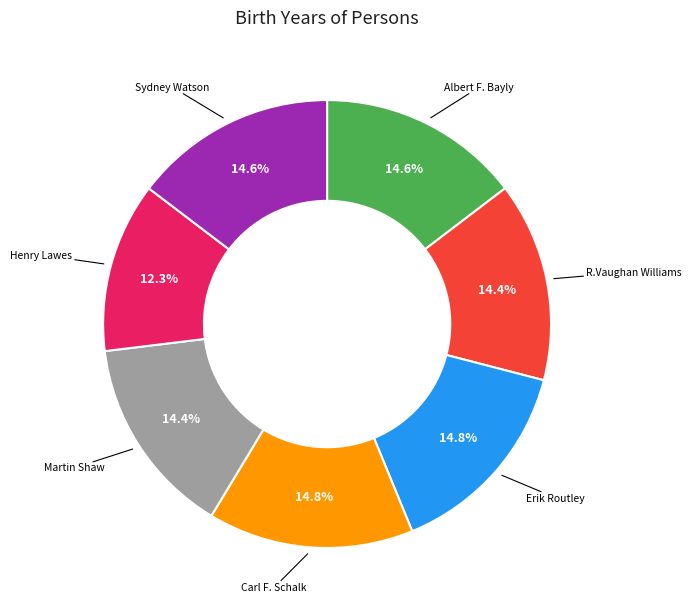

Is there a majority slice in this chart?

No